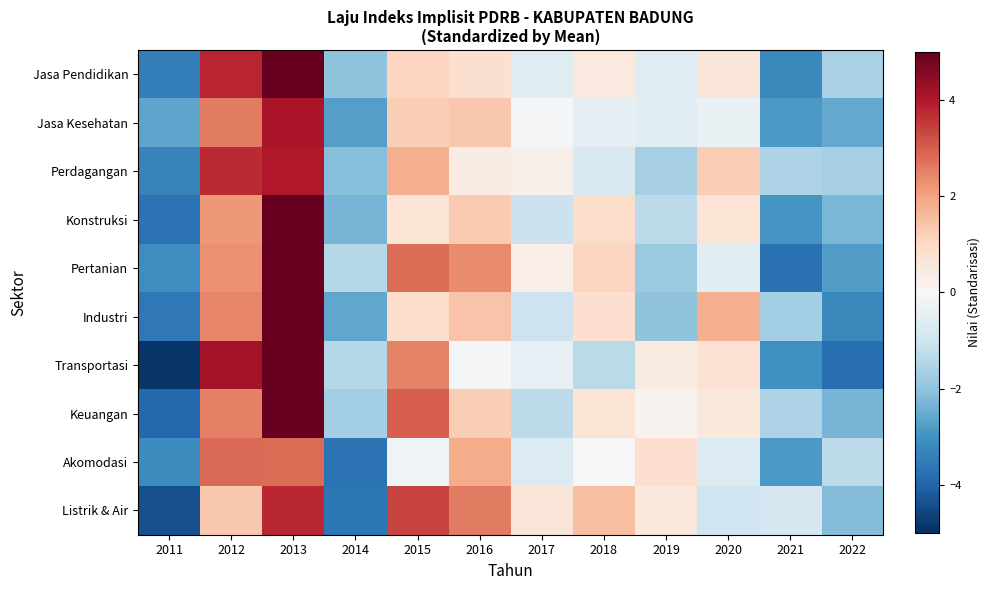

Reading left to right, list all the values displayed in this chart.

Jasa Pendidikan: 2011=-3.4	2012=3.8	2013=5.0	2014=-2.0	2015=1.1	2016=0.8	2017=-0.6	2018=0.5	2019=-0.6	2020=0.6	2021=-3.2	2022=-1.6
Jasa Kesehatan: 2011=-2.6	2012=2.6	2013=4.1	2014=-2.7	2015=1.2	2016=1.4	2017=-0.1	2018=-0.4	2019=-0.5	2020=-0.3	2021=-2.9	2022=-2.6
Perdagangan: 2011=-3.3	2012=3.7	2013=4.0	2014=-2.1	2015=1.8	2016=0.4	2017=0.3	2018=-0.8	2019=-1.7	2020=1.2	2021=-1.5	2022=-1.7
Konstruksi: 2011=-3.7	2012=2.2	2013=5.1	2014=-2.3	2015=0.7	2016=1.3	2017=-1.1	2018=0.9	2019=-1.3	2020=0.7	2021=-3.0	2022=-2.3
Pertanian: 2011=-3.1	2012=2.3	2013=5.9	2014=-1.4	2015=2.8	2016=2.4	2017=0.3	2018=1.1	2019=-1.9	2020=-0.5	2021=-3.7	2022=-2.8
Industri: 2011=-3.6	2012=2.4	2013=5.6	2014=-2.6	2015=0.9	2016=1.4	2017=-1.0	2018=0.8	2019=-2.0	2020=1.8	2021=-1.7	2022=-3.2
Transportasi: 2011=-4.9	2012=4.2	2013=5.3	2014=-1.4	2015=2.5	2016=-0.1	2017=-0.4	2018=-1.3	2019=0.5	2020=0.7	2021=-3.1	2022=-3.8
Keuangan: 2011=-3.9	2012=2.5	2013=5.5	2014=-1.7	2015=3.0	2016=1.2	2017=-1.3	2018=0.7	2019=0.2	2020=0.5	2021=-1.5	2022=-2.3
Akomodasi: 2011=-3.1	2012=2.9	2013=2.8	2014=-3.7	2015=-0.2	2016=1.8	2017=-0.7	2018=-0.0	2019=0.8	2020=-0.7	2021=-2.9	2022=-1.3
Listrik & Air: 2011=-4.4	2012=1.4	2013=3.8	2014=-3.6	2015=3.4	2016=2.6	2017=0.6	2018=1.5	2019=0.5	2020=-1.0	2021=-0.9	2022=-2.2